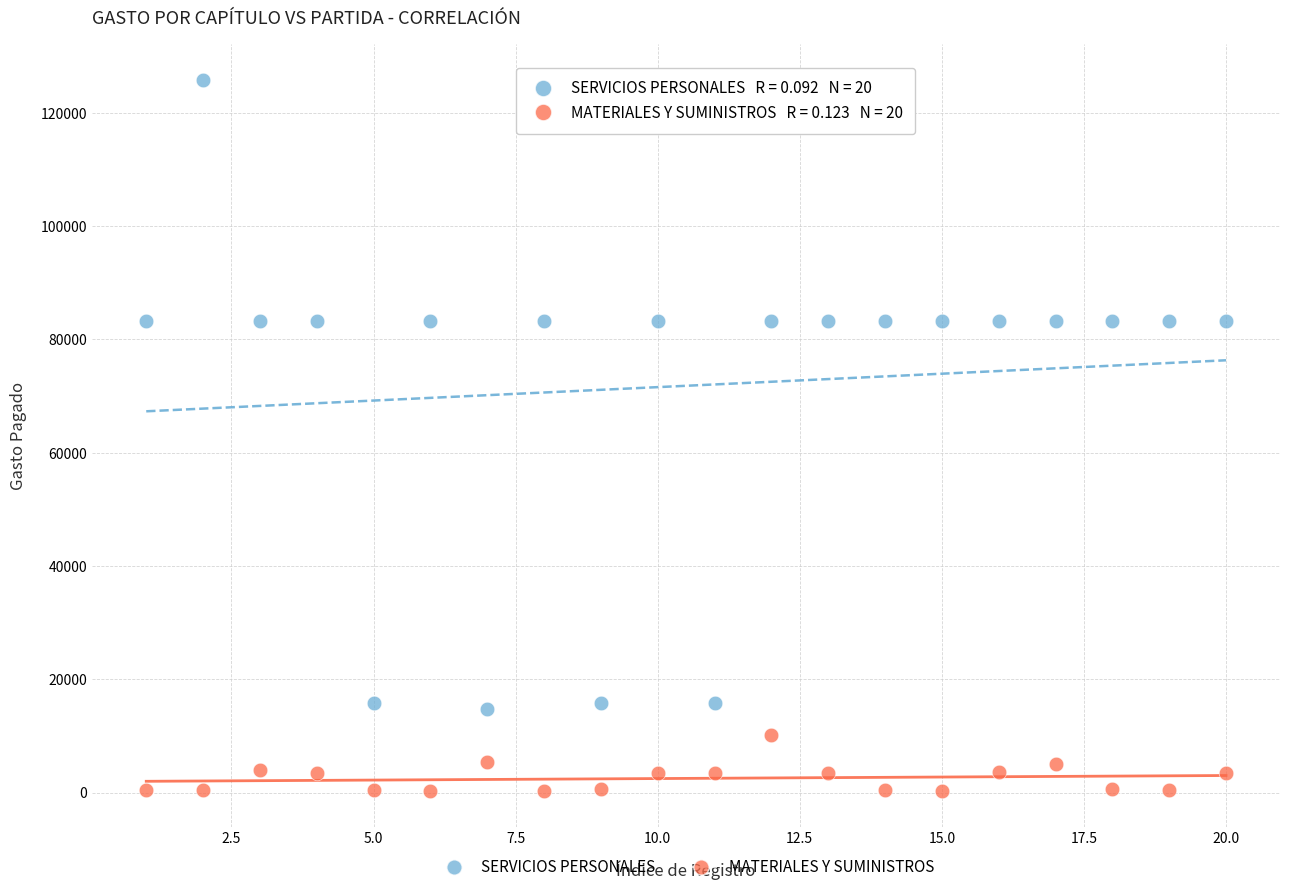

Which series has the largest Y range (max minus min)?

SERVICIOS PERSONALES